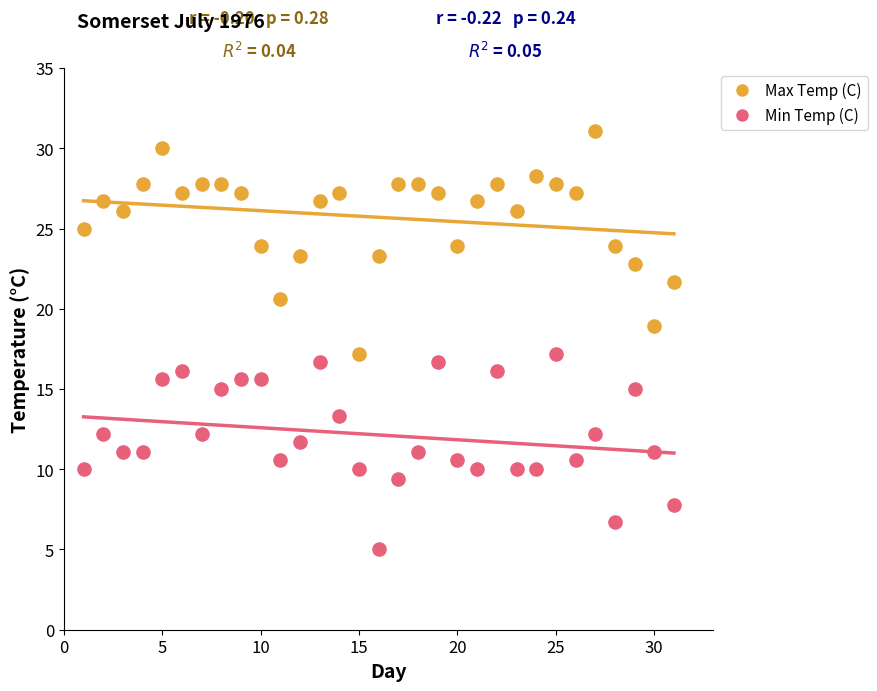

Which series reaches the minimum Y coordinate?

Min Temp (C)